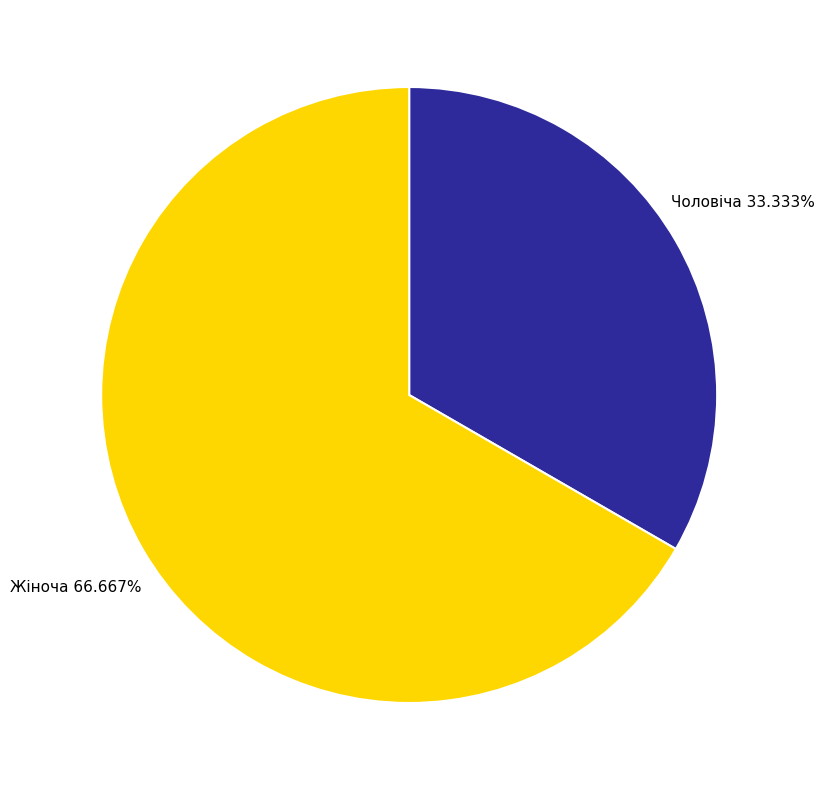

Between Чоловіча and Жіноча, which is larger?

Жіноча